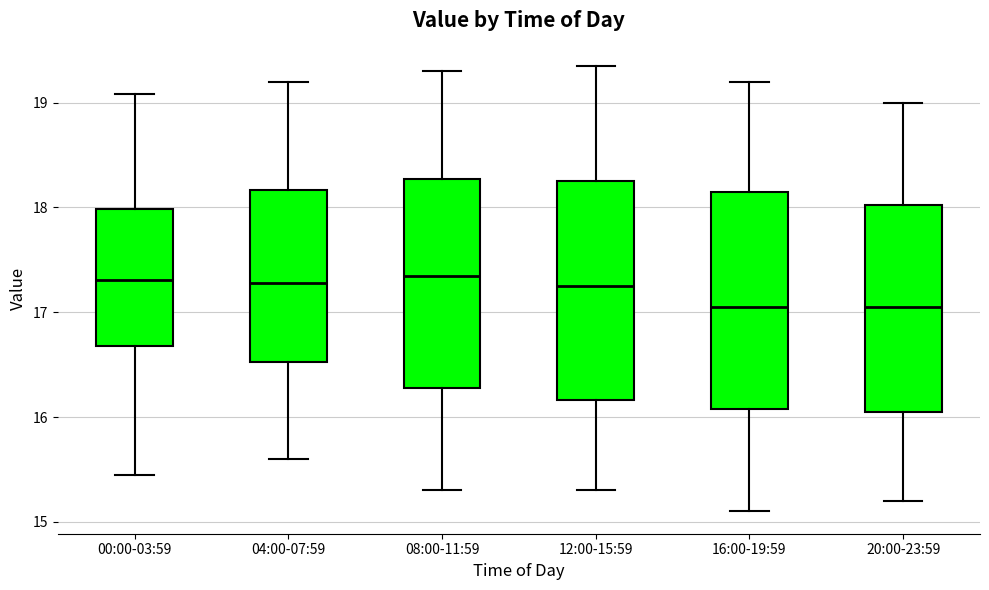

Where is the lower edge of the box for 00:00-03:59 on the y-axis? The values are not printed on the chart, so give them approximately, as read against the axis.

16.7